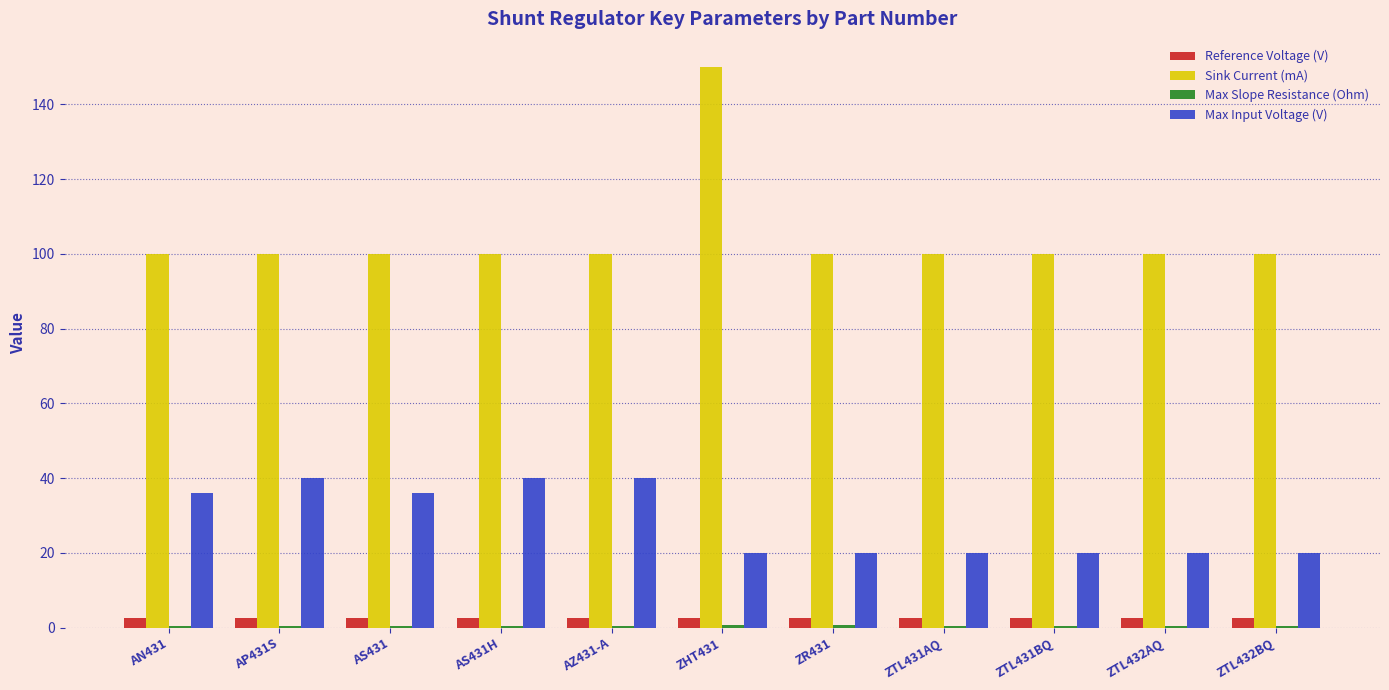

Which series has the largest total across all categories?

Sink Current (mA)